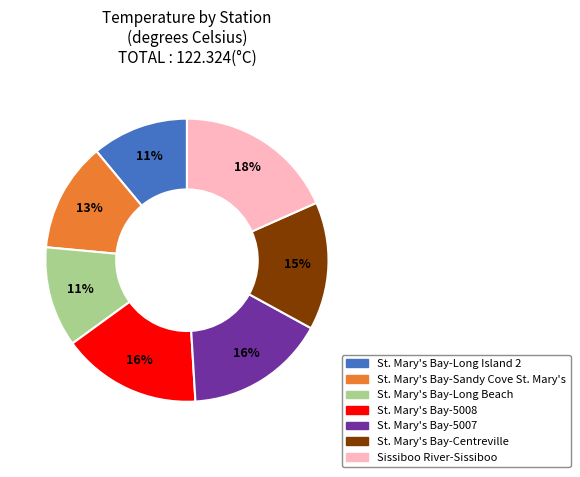

To the nearest percent, what portion does Sissiboo River-Sissiboo represent?

18%